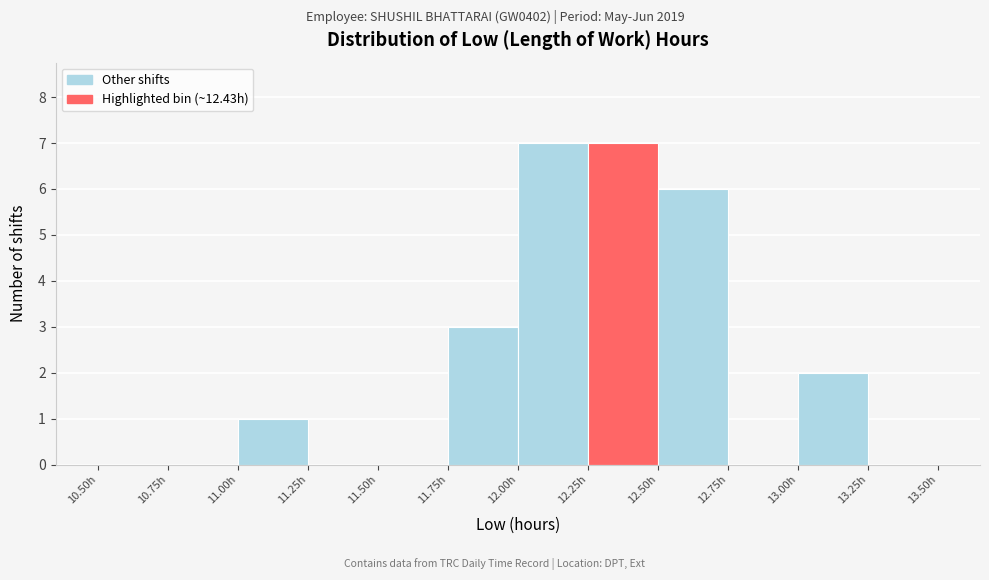

What is the height of the bar covering 12.00 to 12.25 on the x-axis? The values are not printed on the chart, so give them approximately, as read against the axis.

7